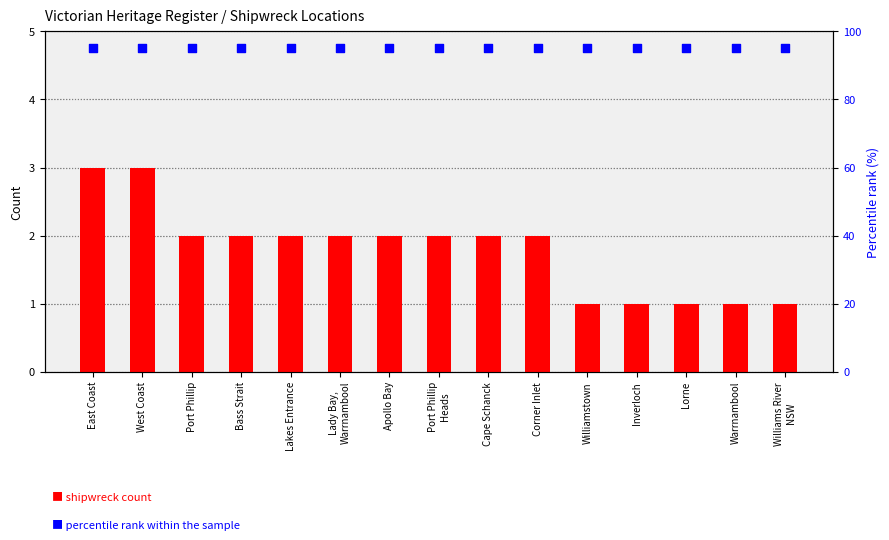

Which series has the widest spread of Y values?

shipwreck count